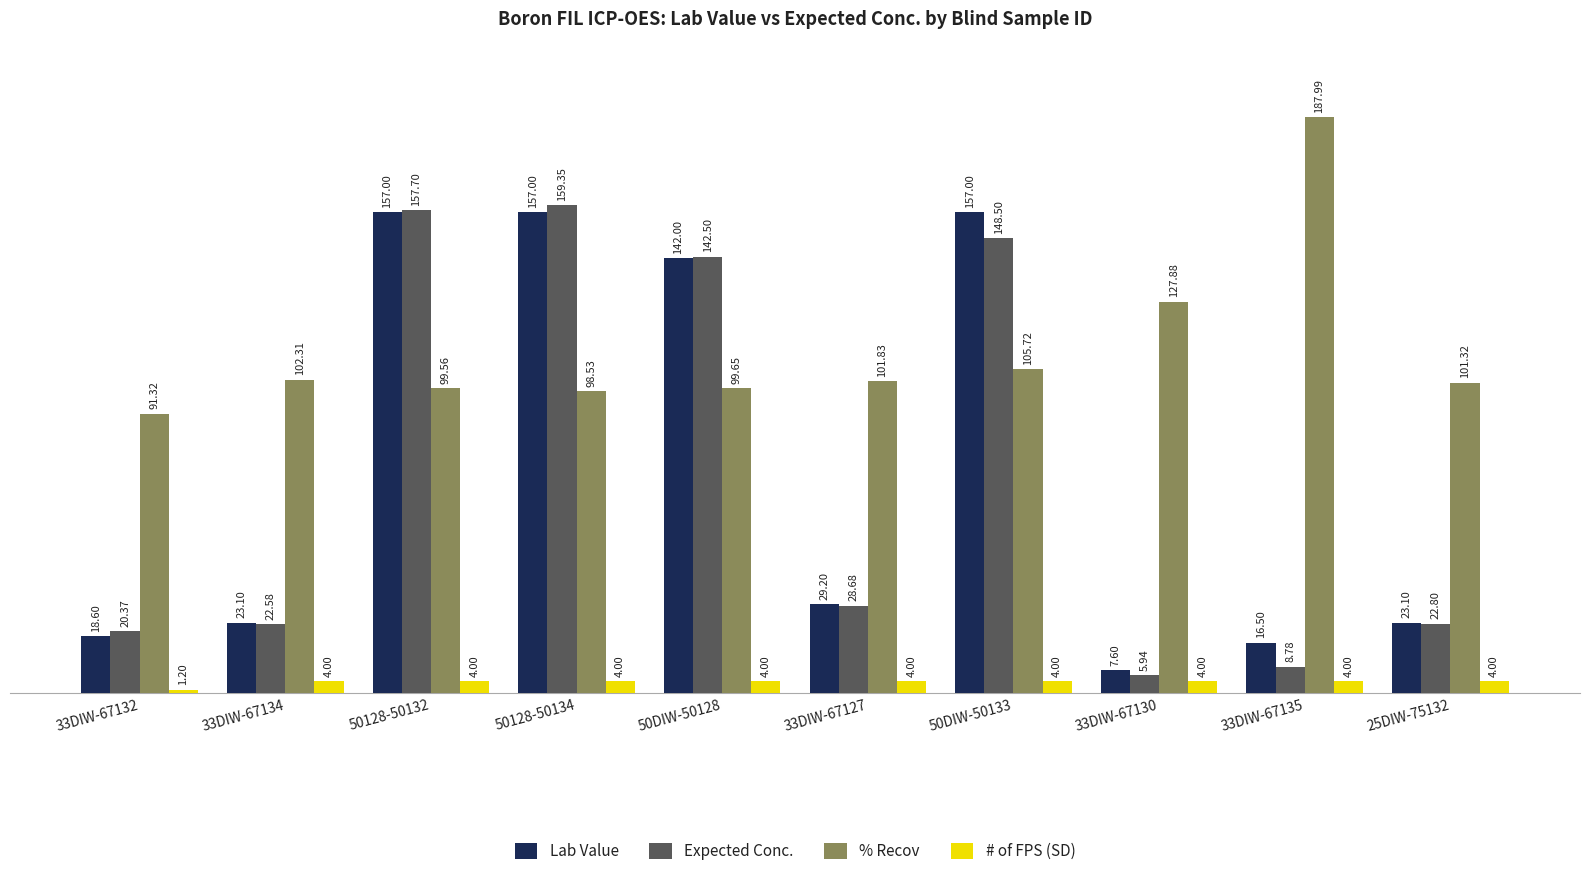

What is the average value of the Expected Conc. series?

71.7